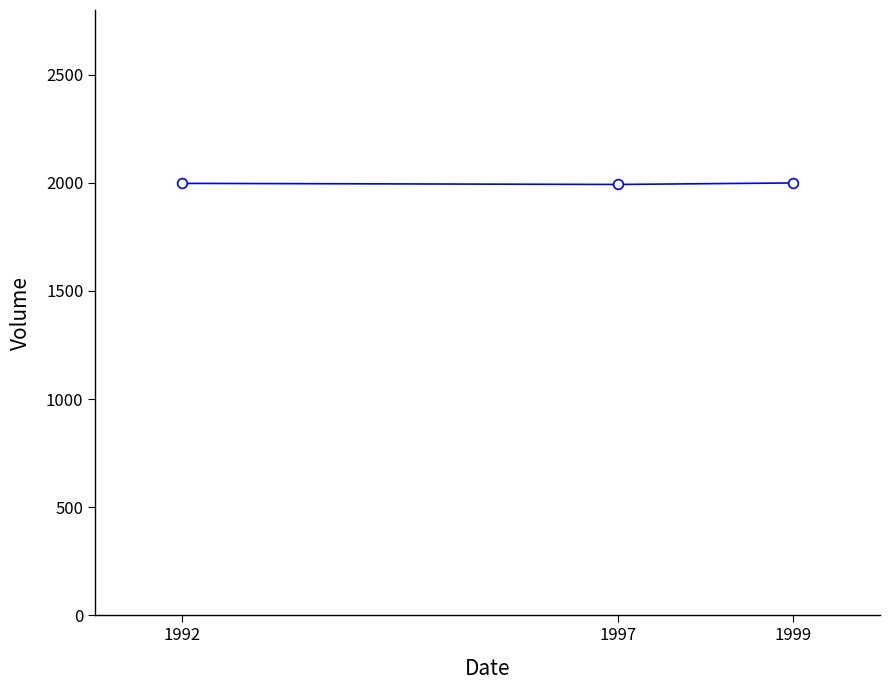

Is it true that the value at 1992 is 1997?

True